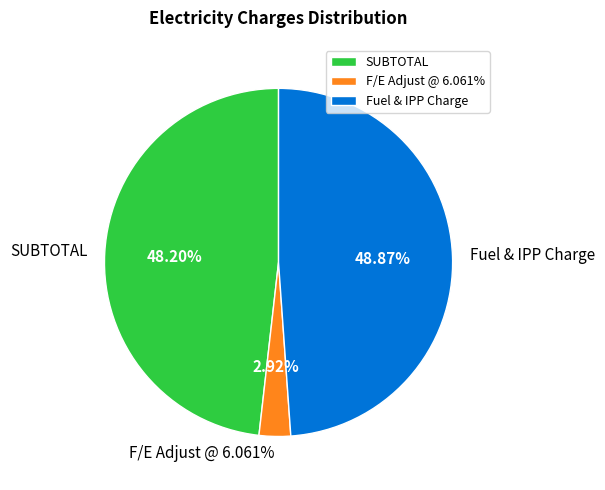

Rank the categories by value from lowest to highest.

F/E Adjust @ 6.061%, SUBTOTAL, Fuel & IPP Charge